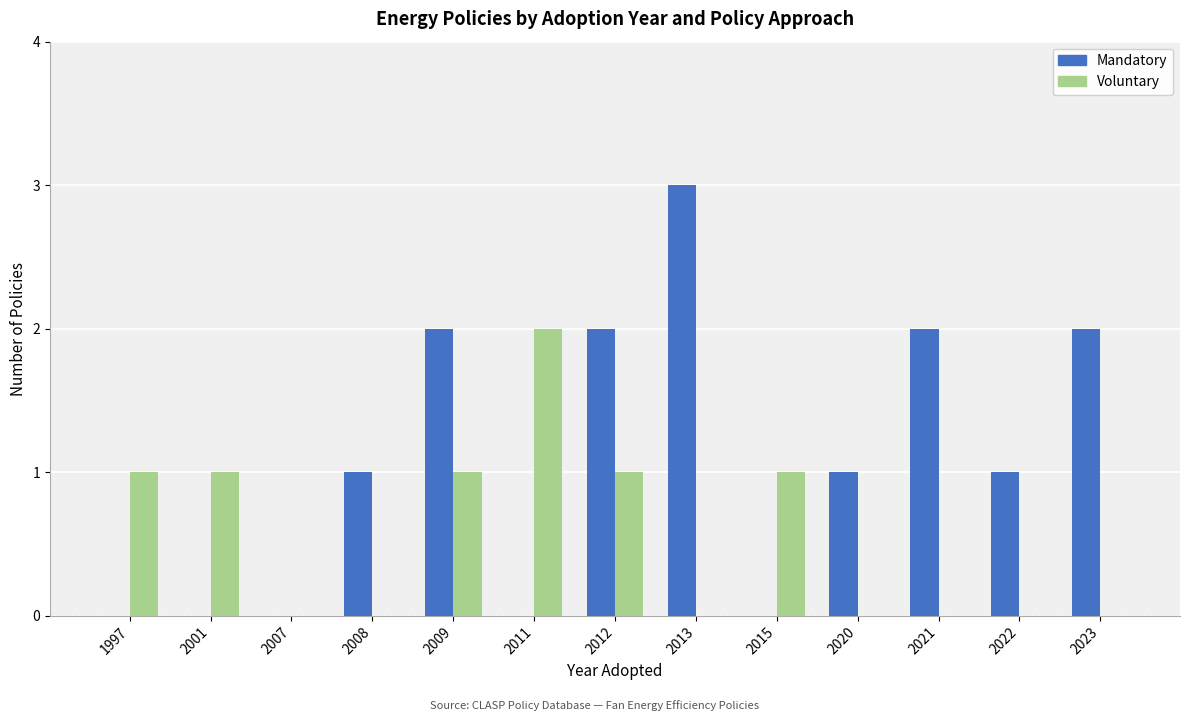

Count the number of data series in this chart.

2